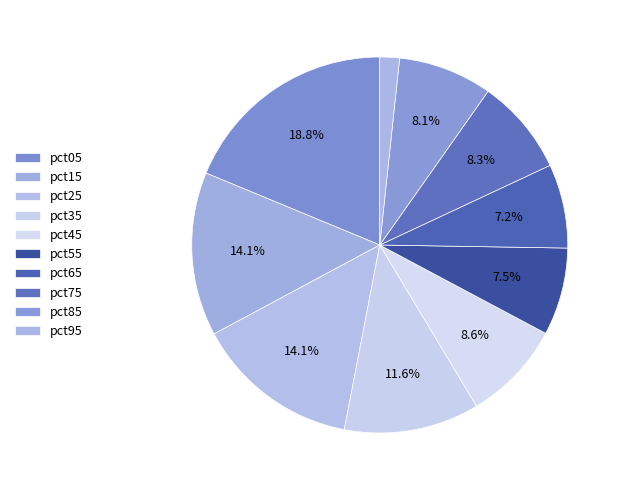

The pct15 slice represents 5% of the pie. True or false?

False